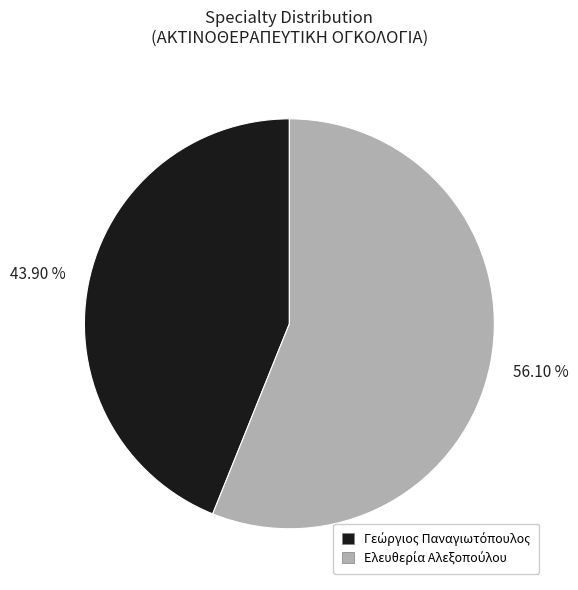

Does any single category account for the majority?

Yes